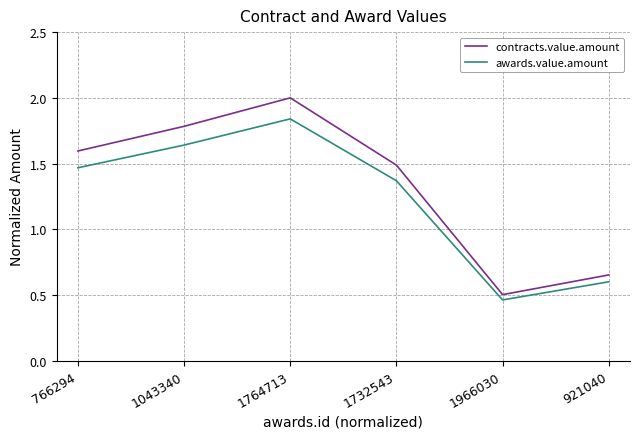

What position from the right is 1764713?

4